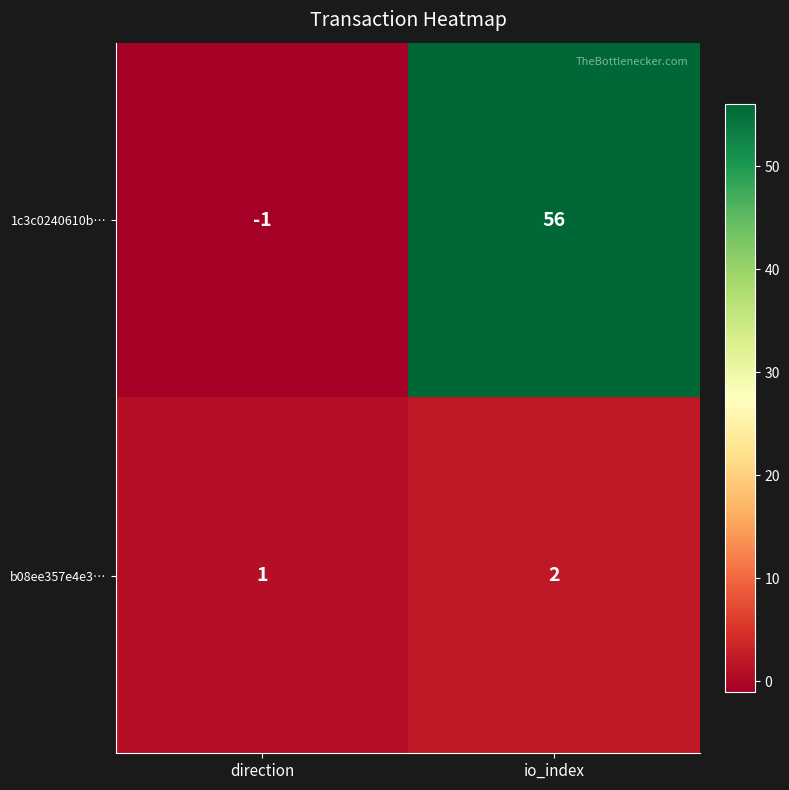

Which category has the lowest value across all series?

direction